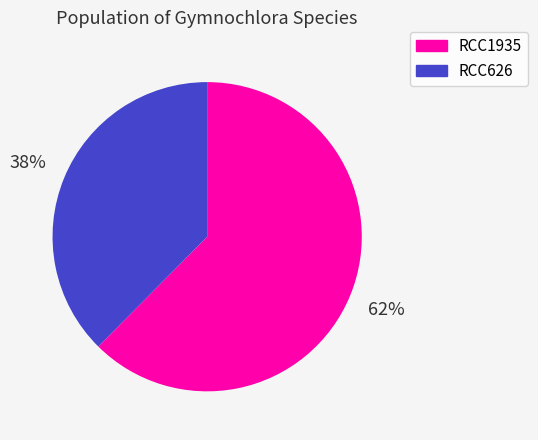

Which slice is the largest?

RCC1935